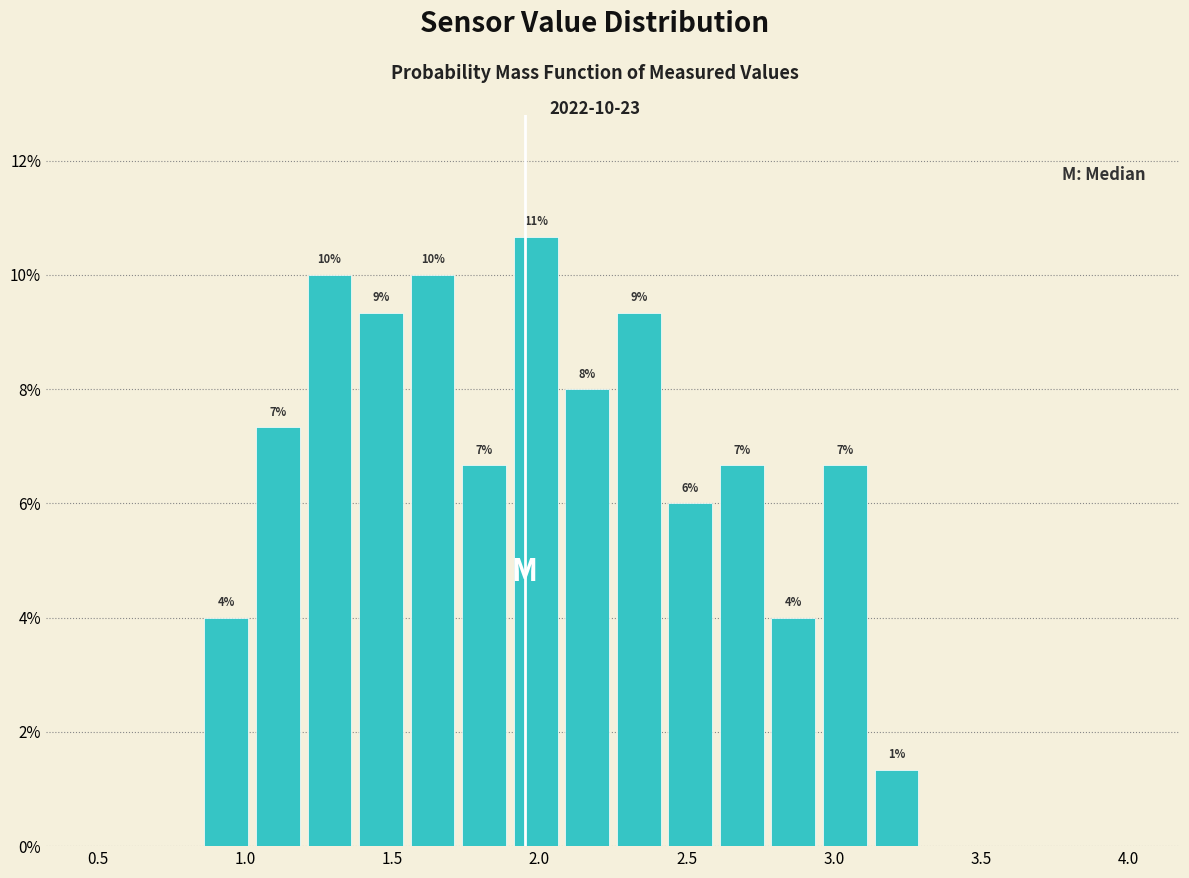

Read against the x-axis, roughly where is the centre of the tallest bar?

2.00